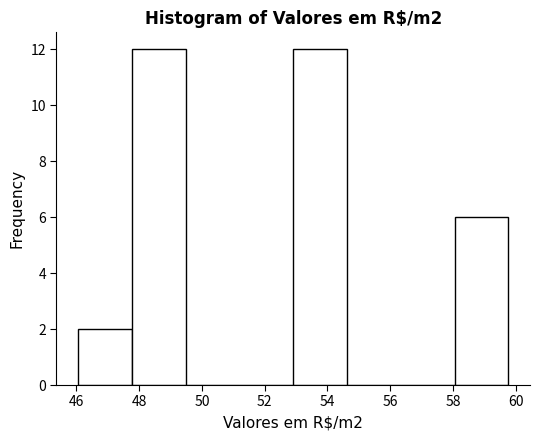

Reading left to right, transcribe this chart: for each bar, give the range it covers on the x-axis and its height. Neither the bar edges nor the heights are printed on the chart, so give them approximately, as read against the axes.

46.0 to 47.8: 2
47.8 to 49.4: 12
49.4 to 51.2: 0
51.2 to 53.0: 0
53.0 to 54.6: 12
54.6 to 56.4: 0
56.4 to 58.0: 0
58.0 to 59.8: 6